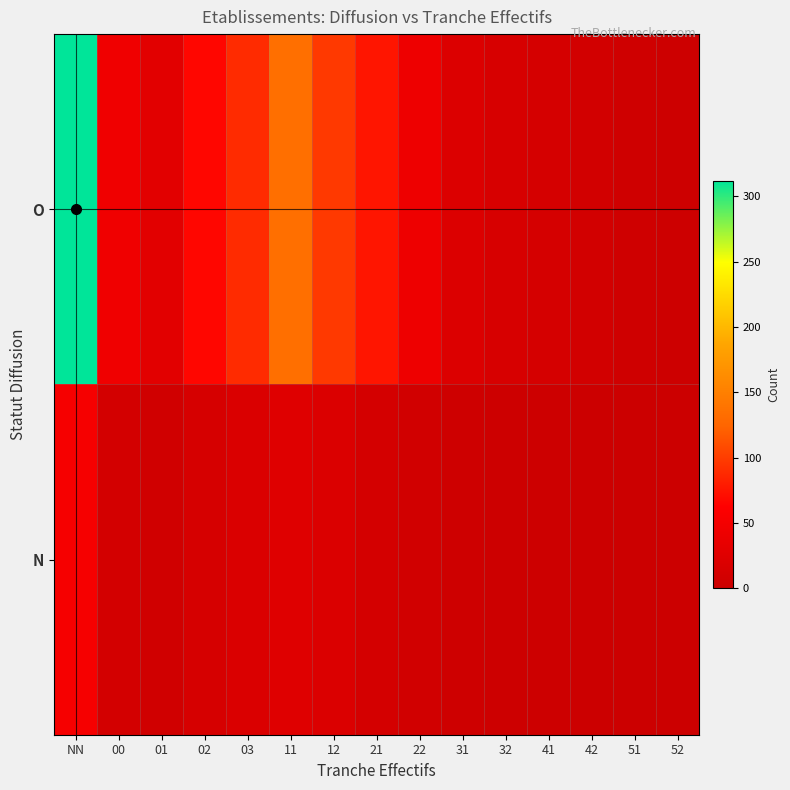

At 32, list the series in order from largest to smallest.

O, N